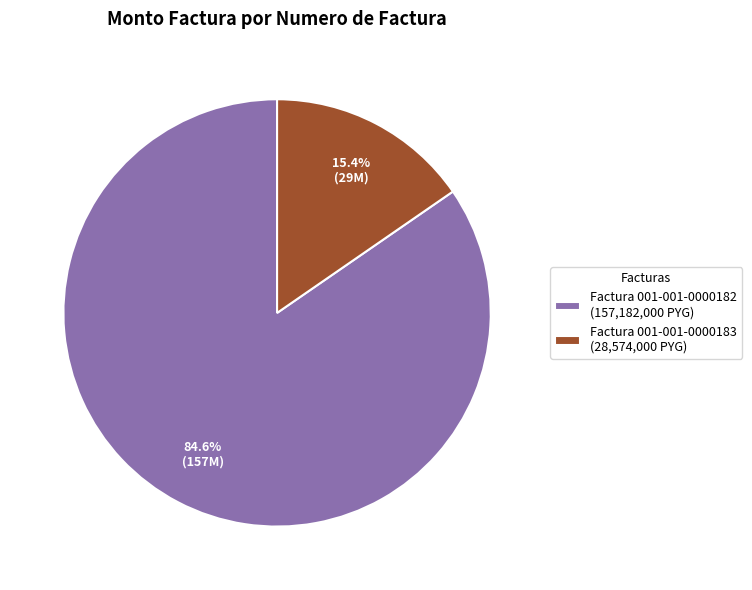

What is the total percentage of Factura 001-001-0000182 and Factura 001-001-0000183?

100.0%